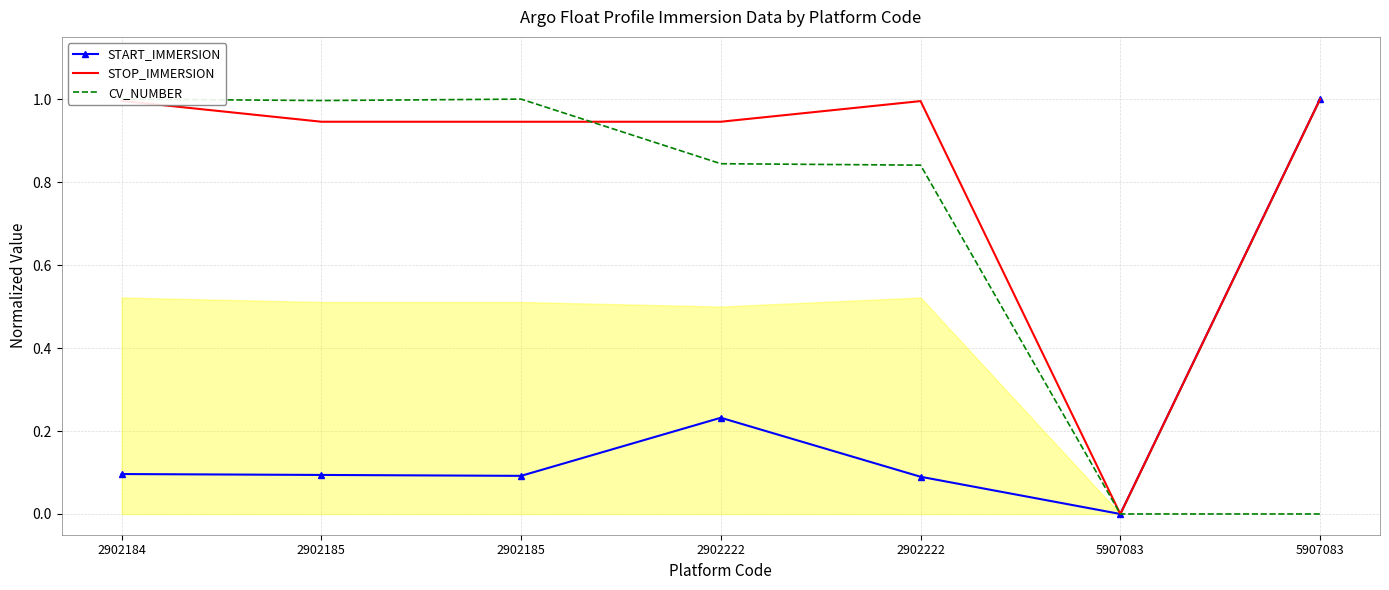

Where is the first local maximum for STOP_IMMERSION?

2902222